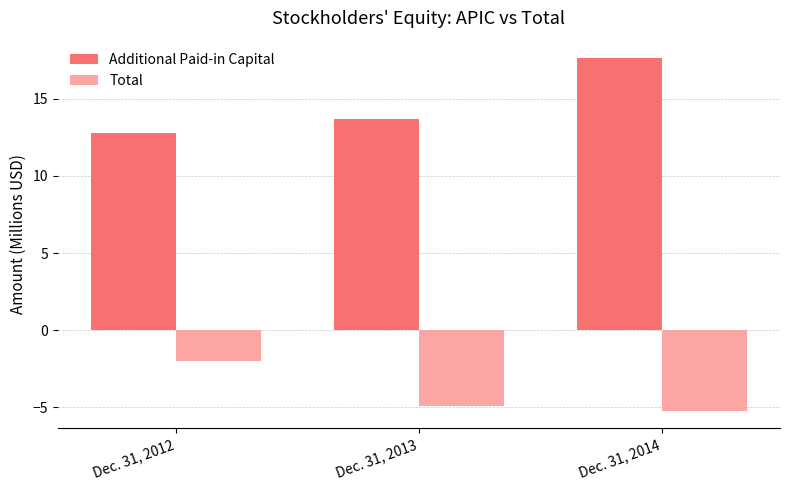

Does the chart contain any negative values?

Yes